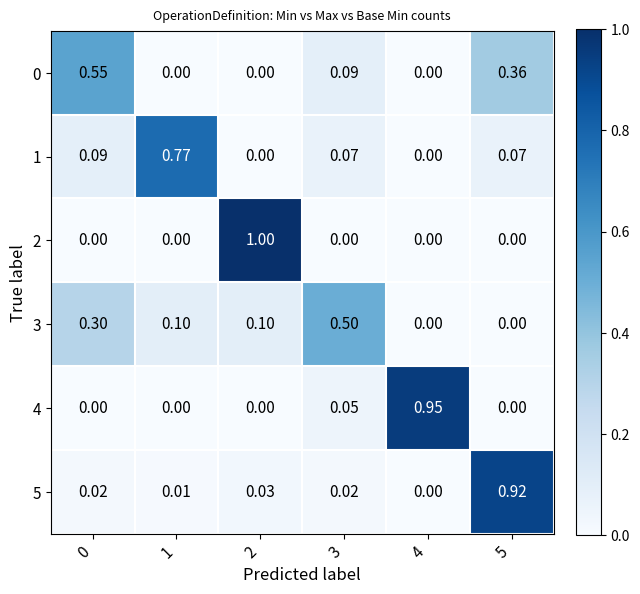

Is the value of 0 at 0 greater than the value of 2 at 3?

Yes